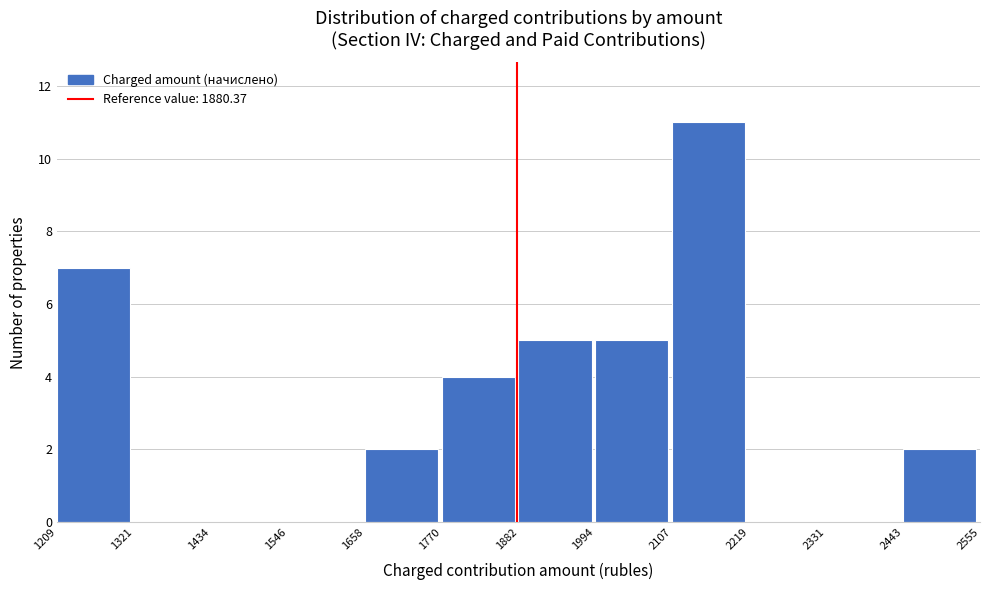

What is the height of the bar covering 1994 to 2107 on the x-axis? The values are not printed on the chart, so give them approximately, as read against the axis.

5